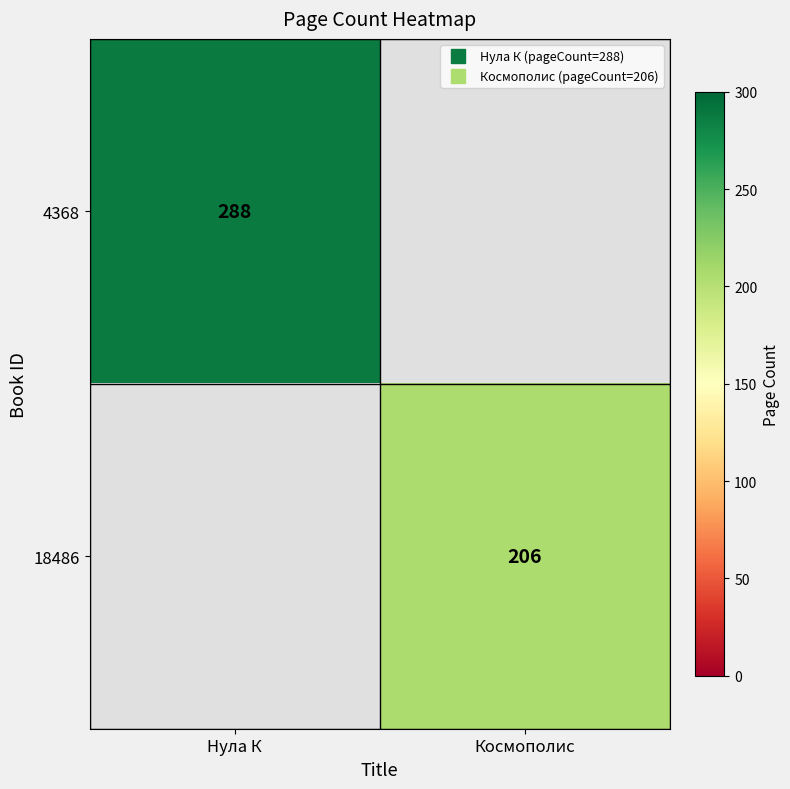

Which category has the highest value in the 18486 series?

Нула К